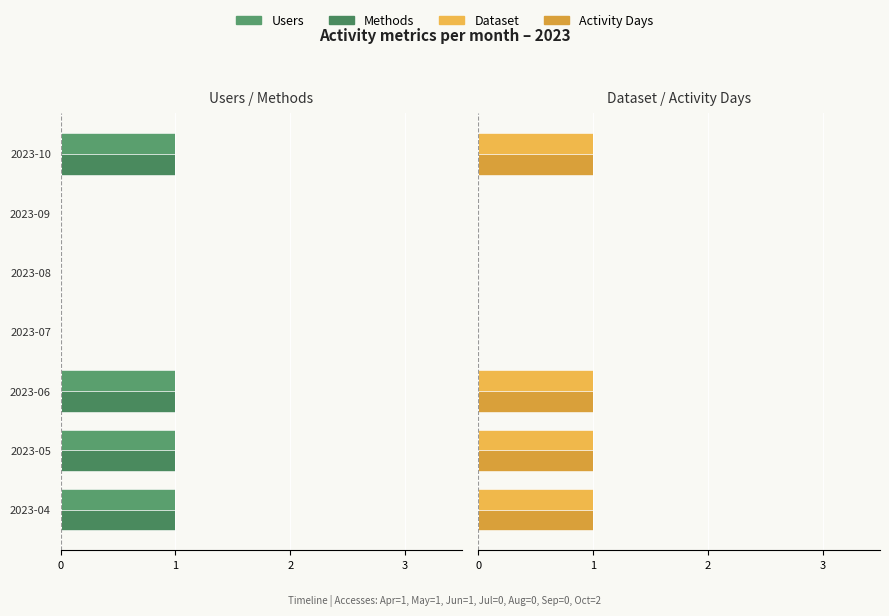

What is the difference between the second highest and second lowest values in the Dataset series?

1